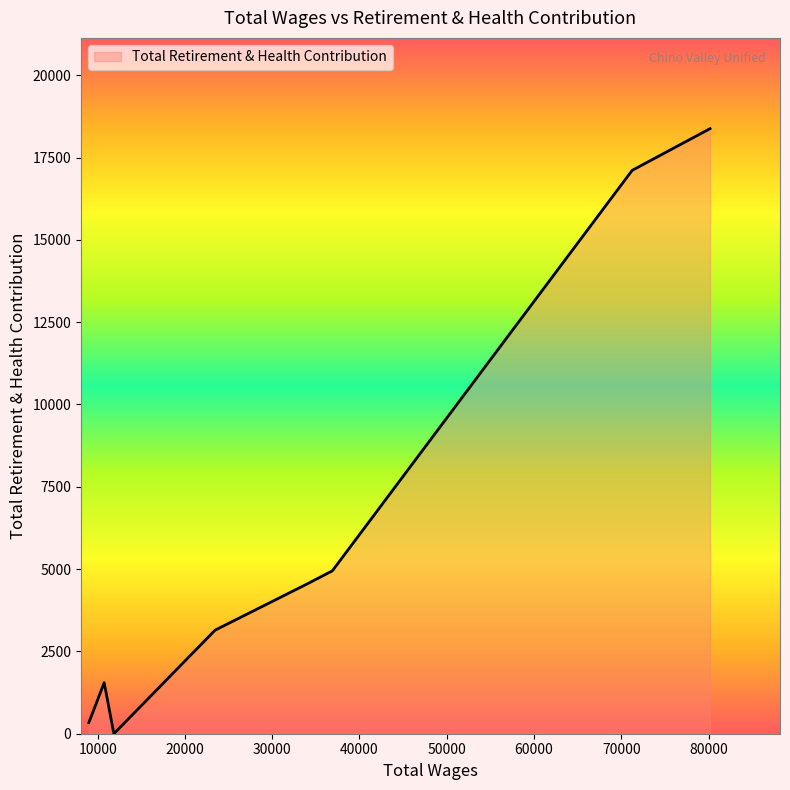

What is the greatest value displayed?

18378